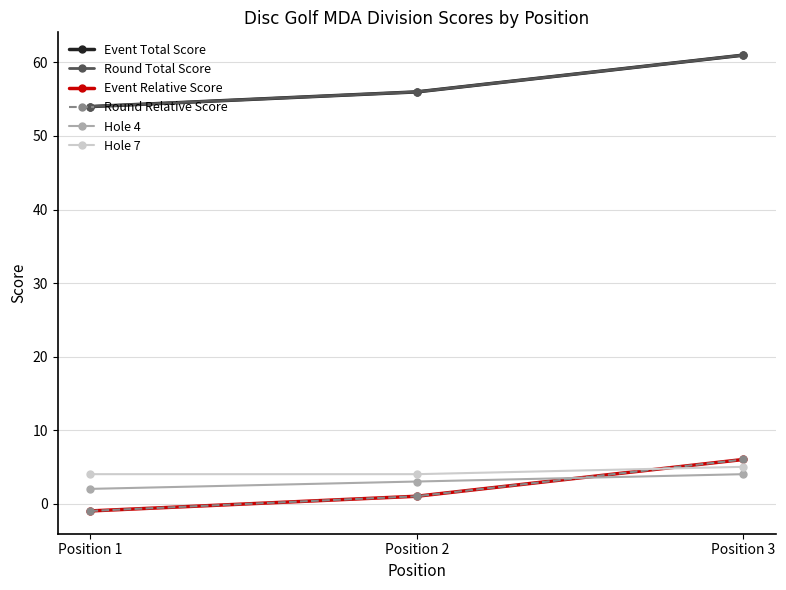

Is this an area chart (filled region under the line)?

No